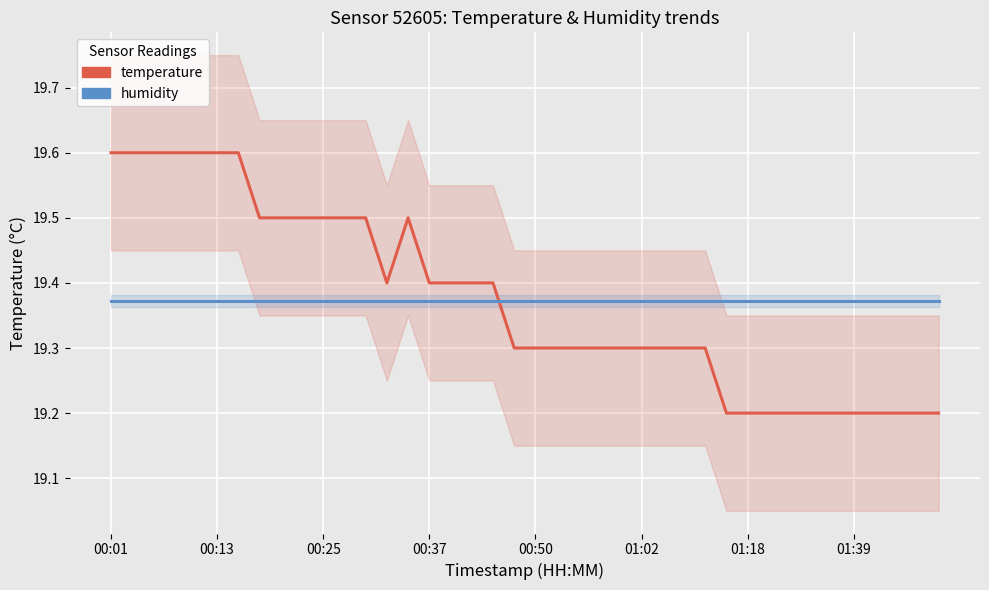

What is the highest value of the temperature series?

19.6